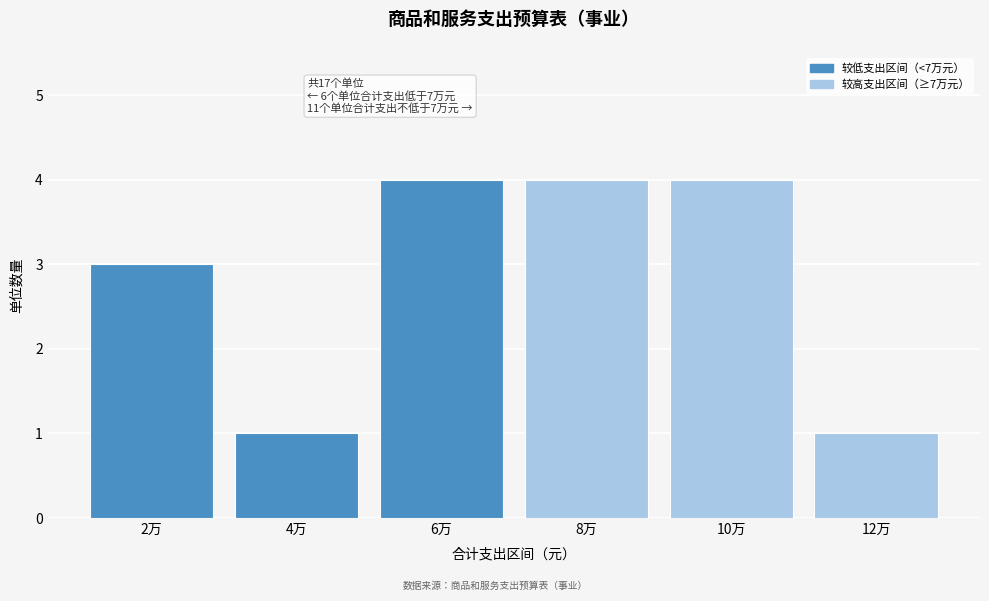

Reading left to right, extract all data points from this chart.

2万=3	4万=1	6万=4	8万=4	10万=4	12万=1